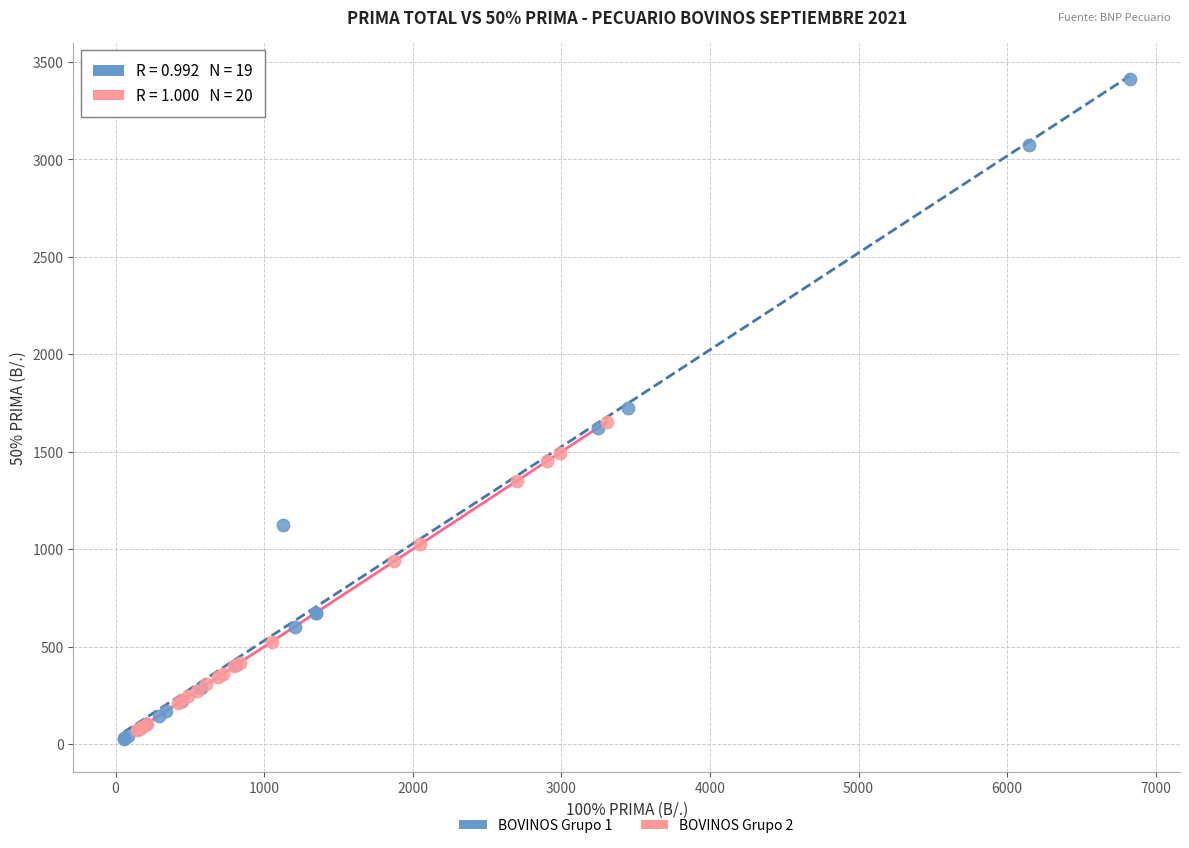

Which series has the largest Y range (max minus min)?

BOVINOS Grupo 1